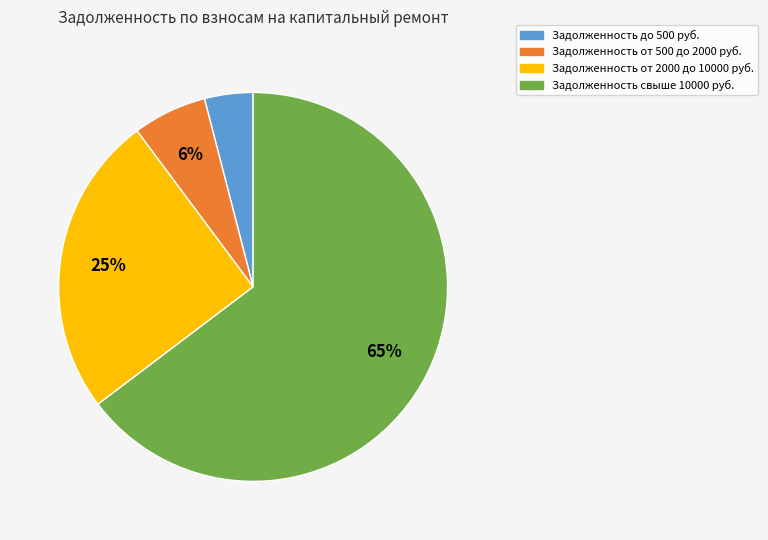

To the nearest percent, what is the difference between the largest and smallest slice percentages?

61%